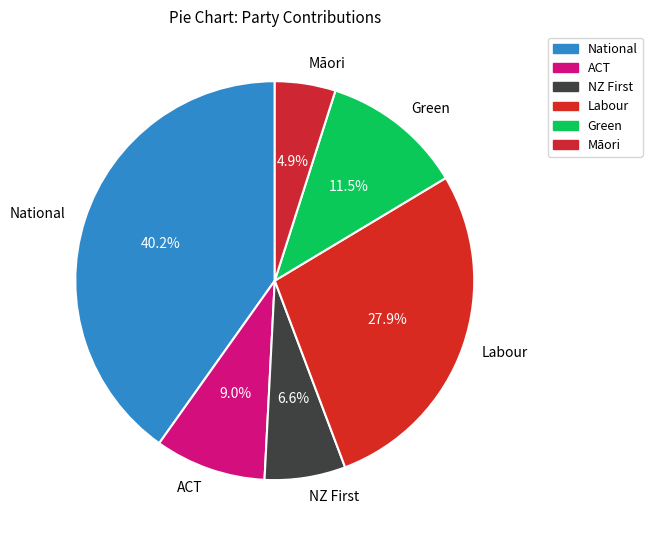

Rank the categories by value from lowest to highest.

Māori, NZ First, ACT, Green, Labour, National